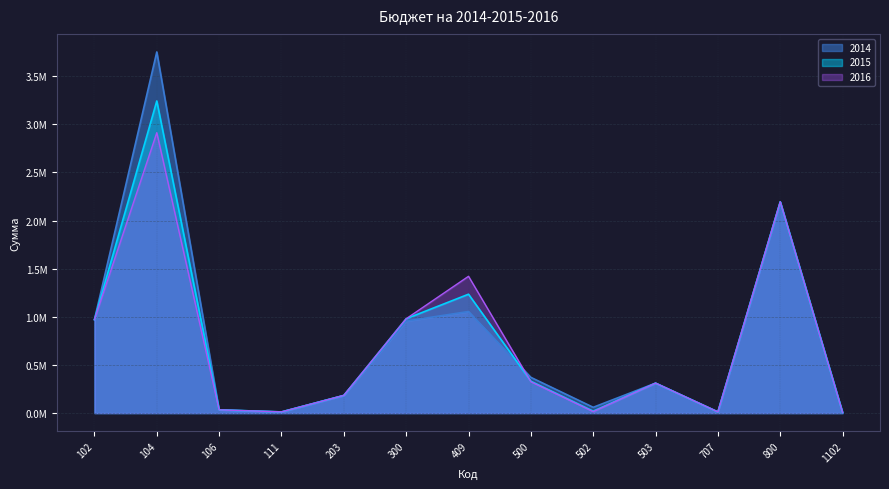

At 503, list the series in order from smallest to largest.

2014, 2015, 2016